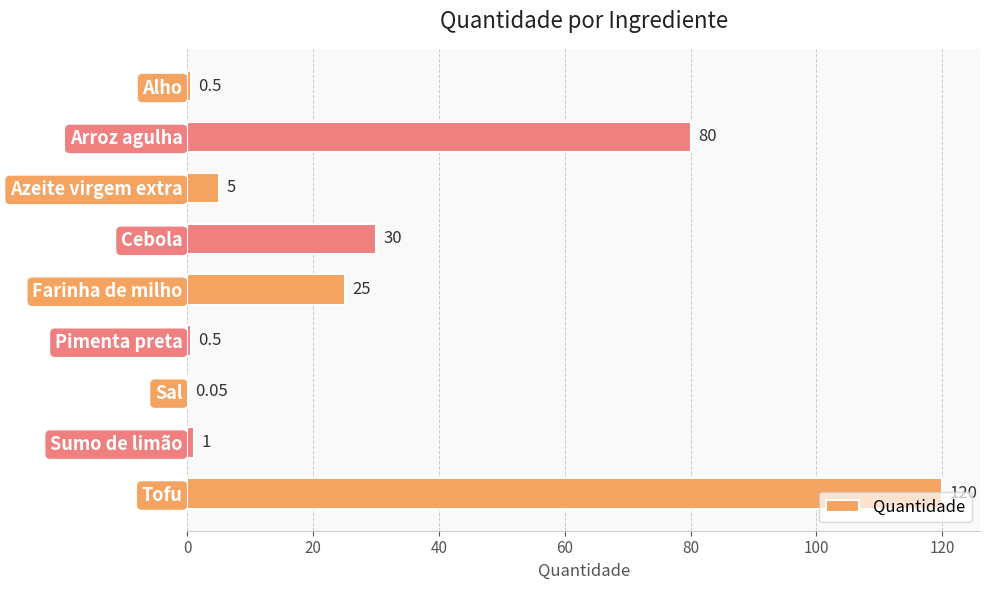

What is the change in value from Sumo de limão to Tofu?

+119.0